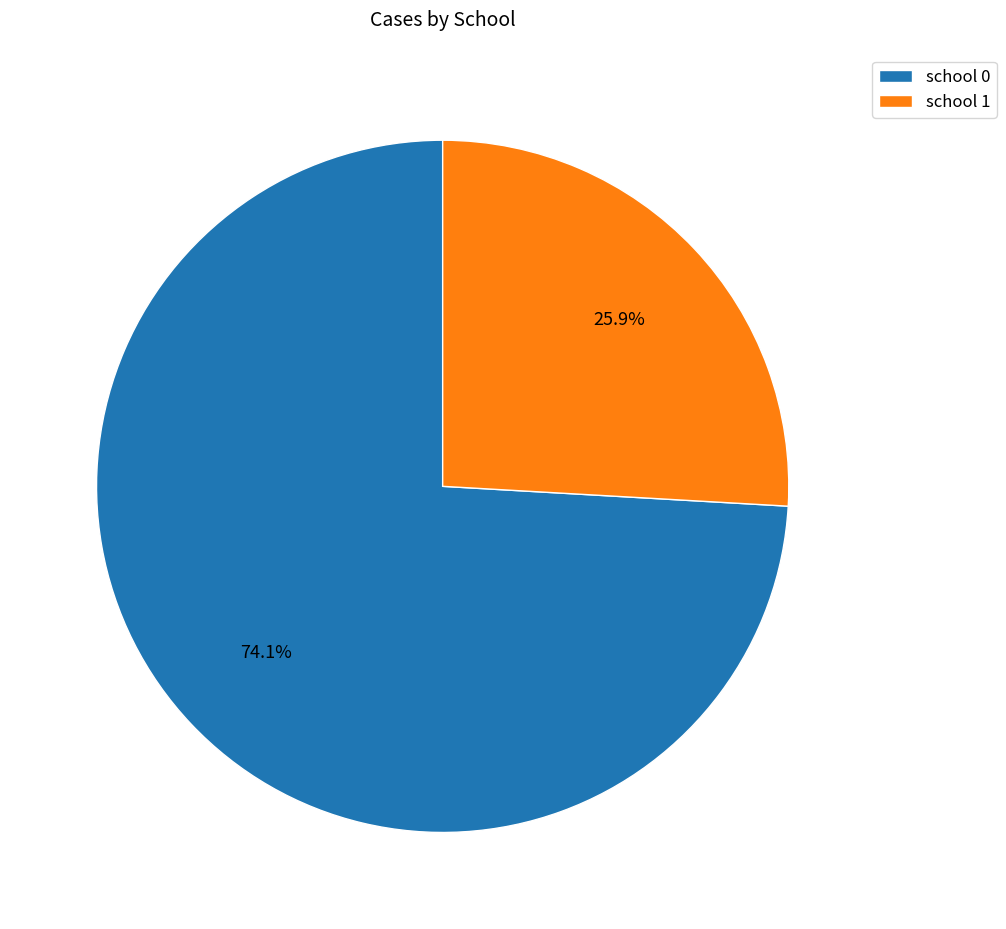

Combined, do school 1 and school 0 account for over 50%?

Yes